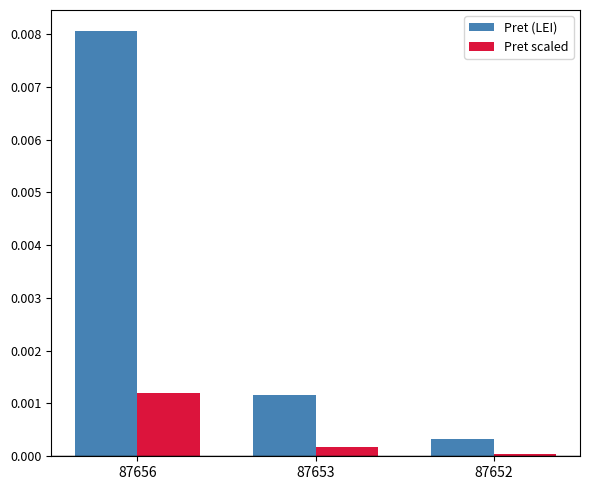

Is it true that Pret scaled equals 0.0 at 87656?

True